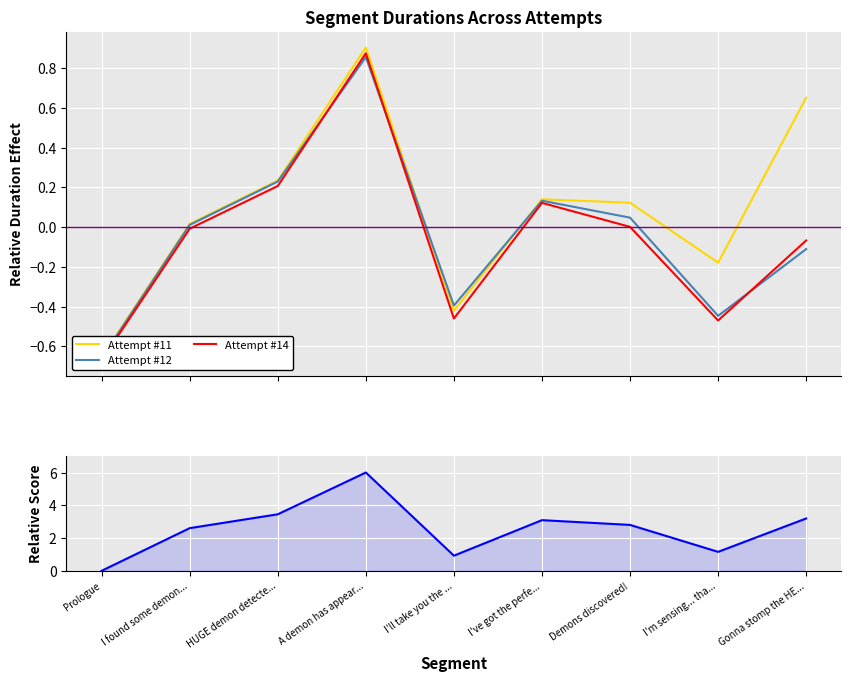

How many interior local peaks does the Attempt #12 series have?

2